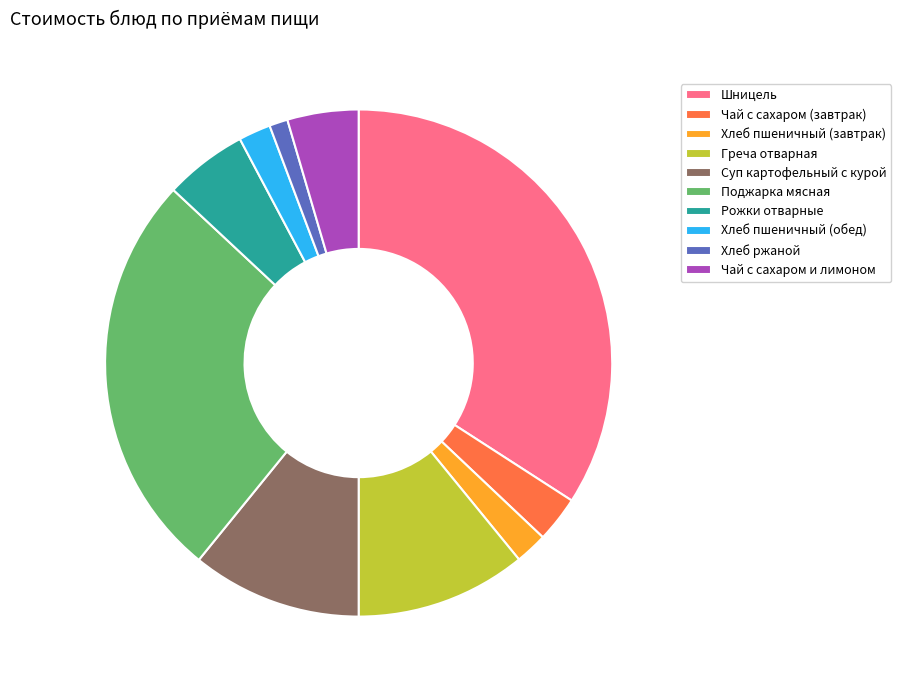

Does Шницель account for over 50% of the chart?

No